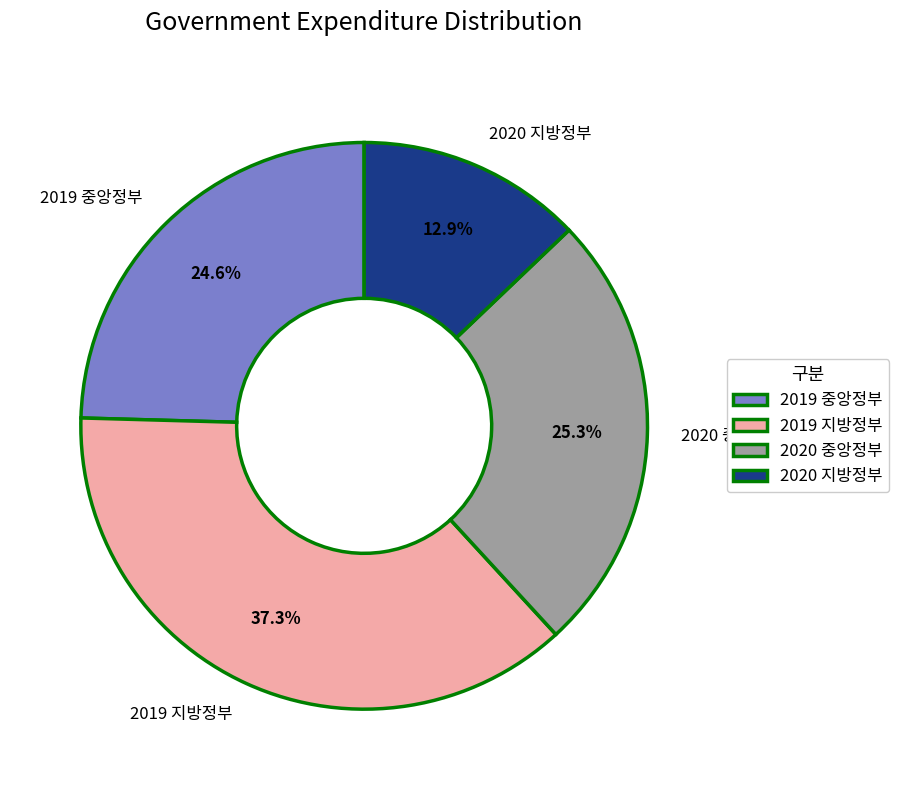

What percentage is NOT represented by 2020 지방정부?

87.1%